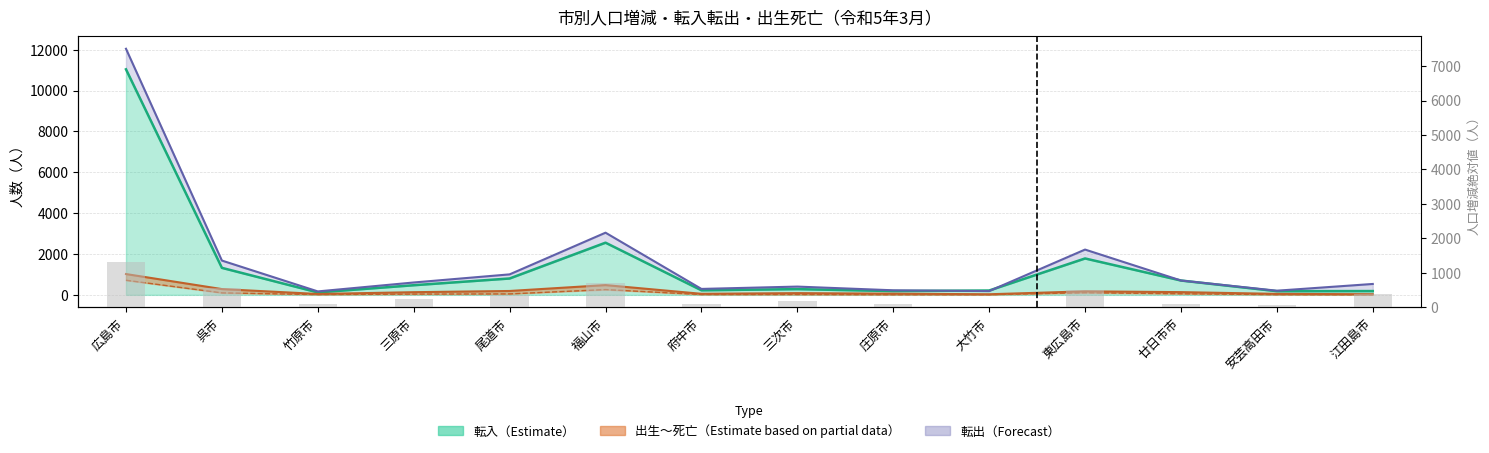

Which series has the largest range (max minus min)?

転出